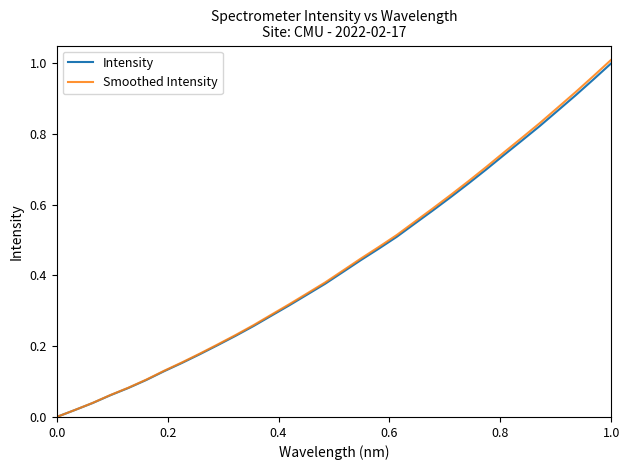

Which series has the widest spread of values?

Smoothed Intensity